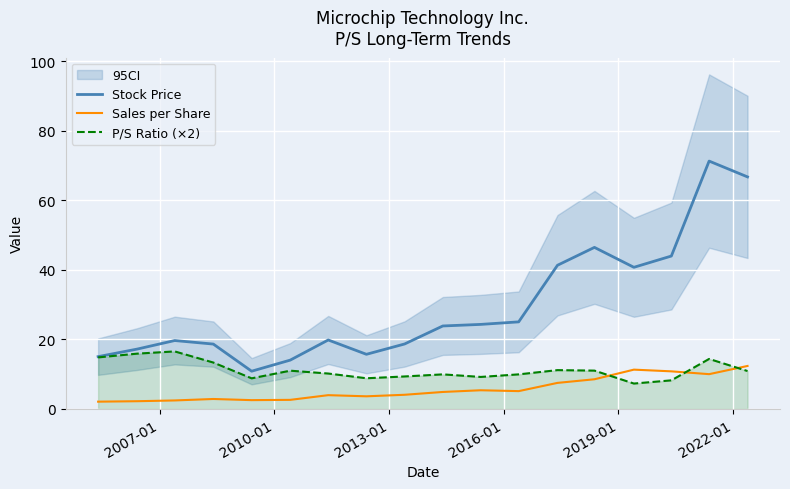

What is the value of the Sales per Share point at the 12th from the left?

5.1